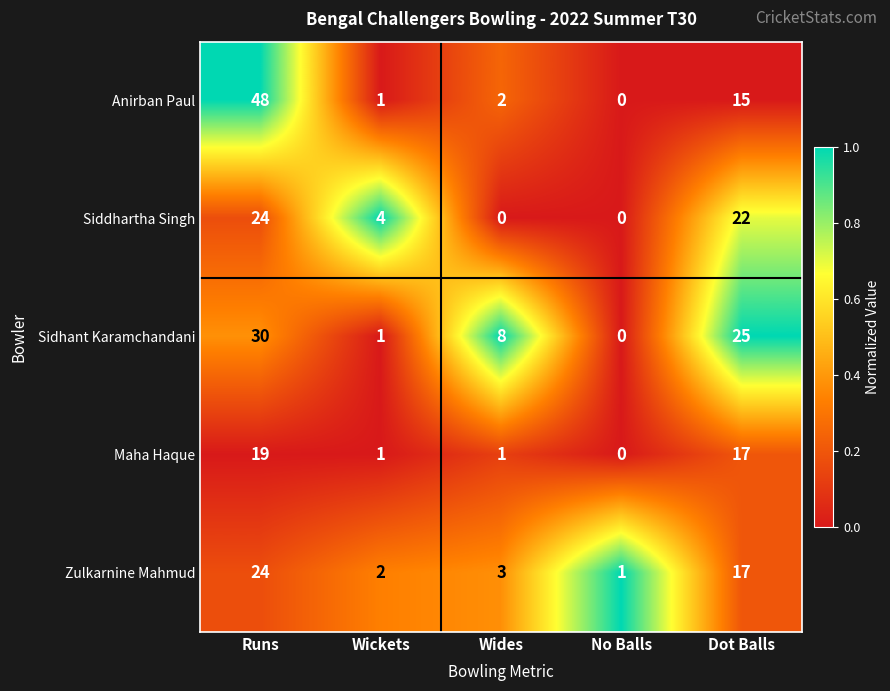

What is the sum of all Sidhant Karamchandani values?

64